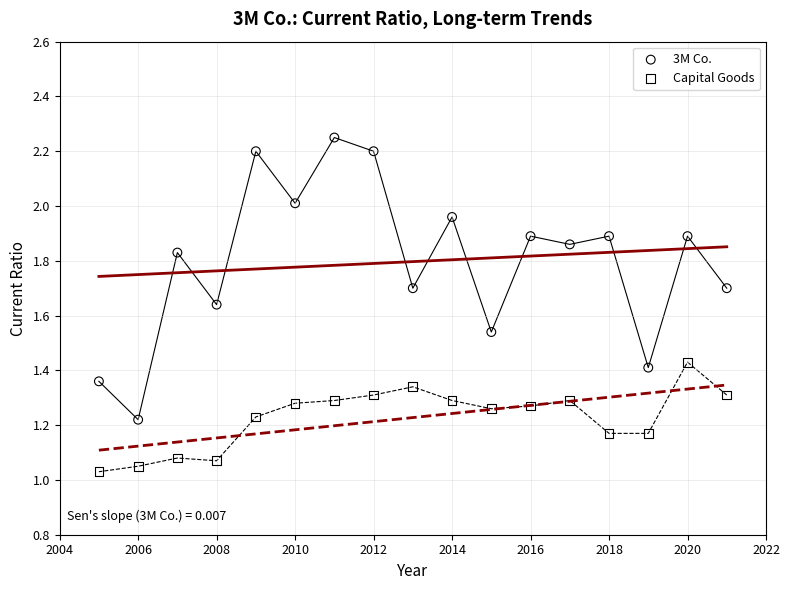

What are all the series names shown in the legend?

3M Co., Capital Goods